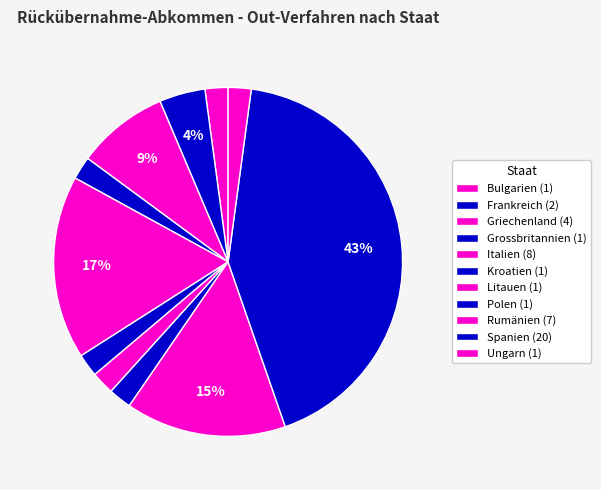

Count the number of slices in the pie.

11